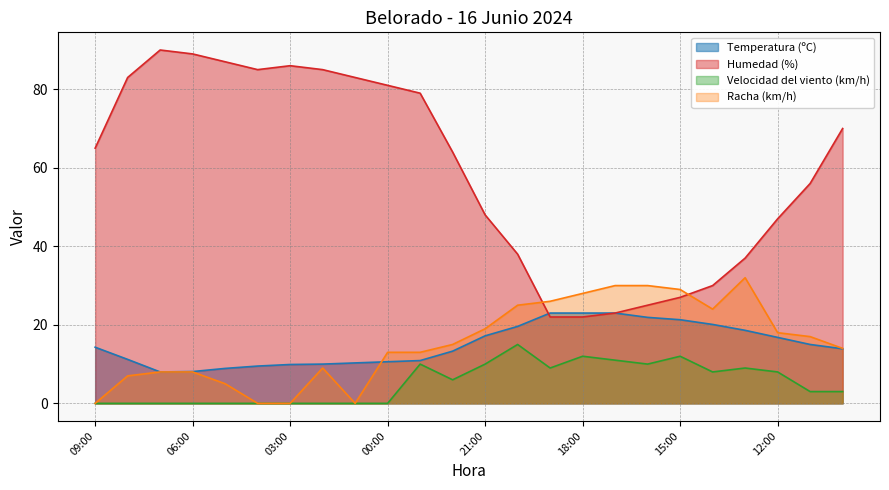

What is the label of the 3rd point from the right?

12:00